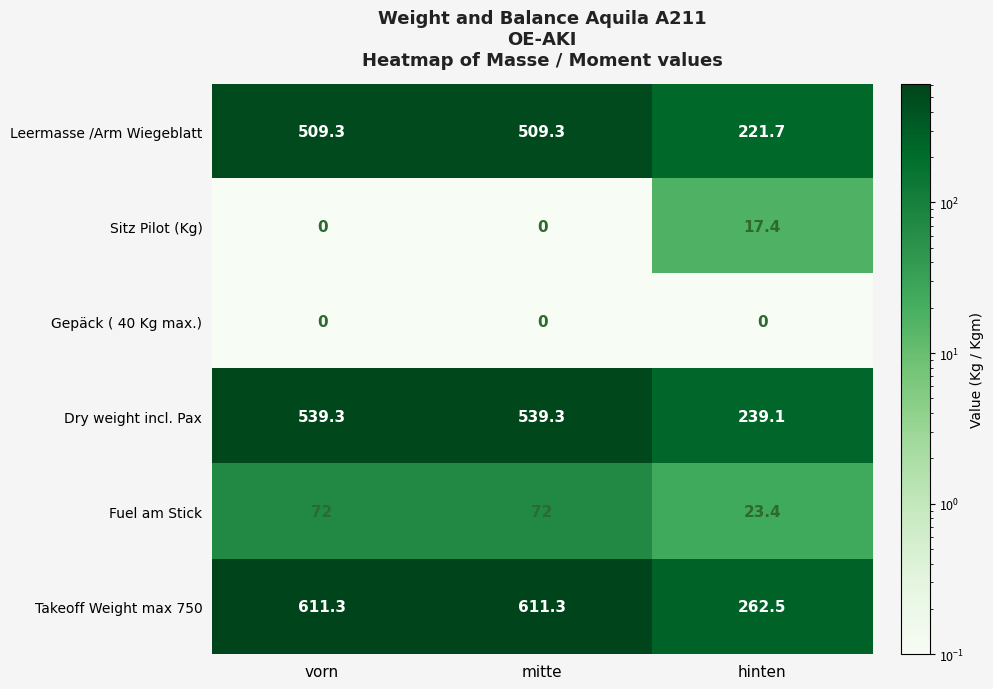

What is the maximum value for Leermasse /Arm Wiegeblatt?

509.3